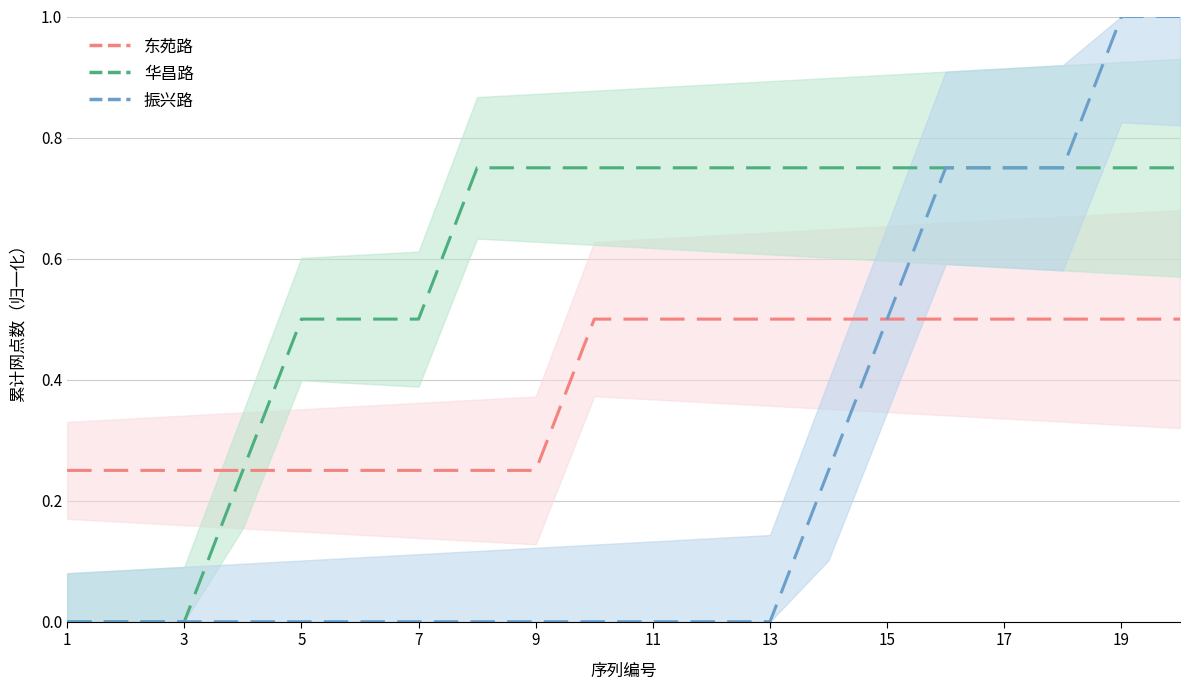

What is the average value of the 东苑路 series?

0.4